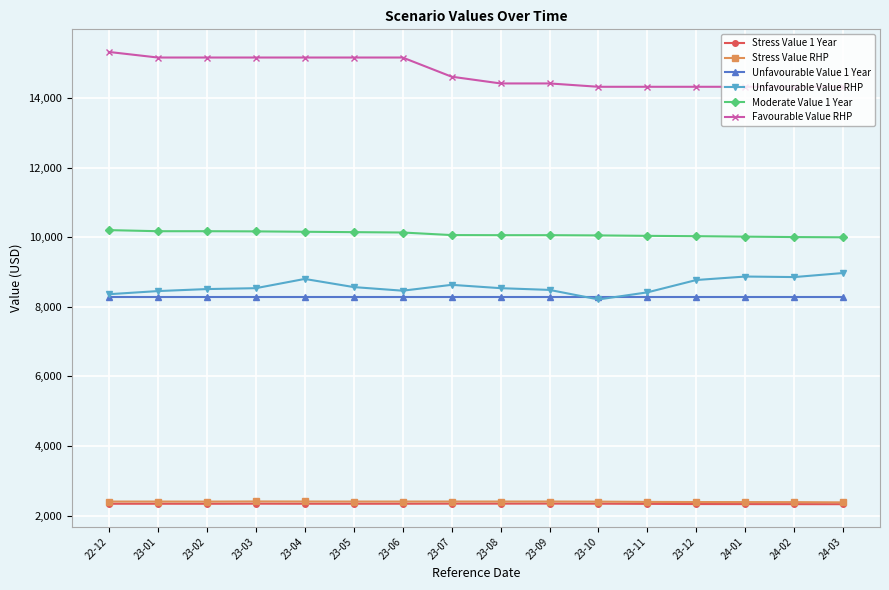

What is the sum of the Favourable Value RHP values at 23-09 and 23-11?

28740.8